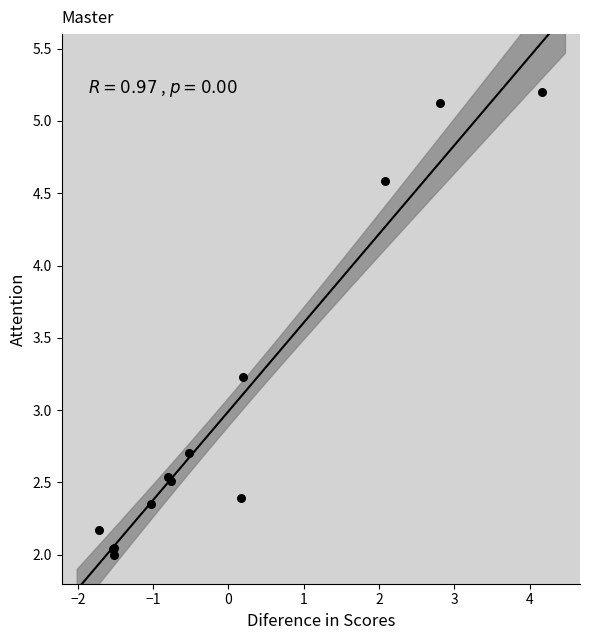

What Y value in the scatter plot is closest to 3?

3.2